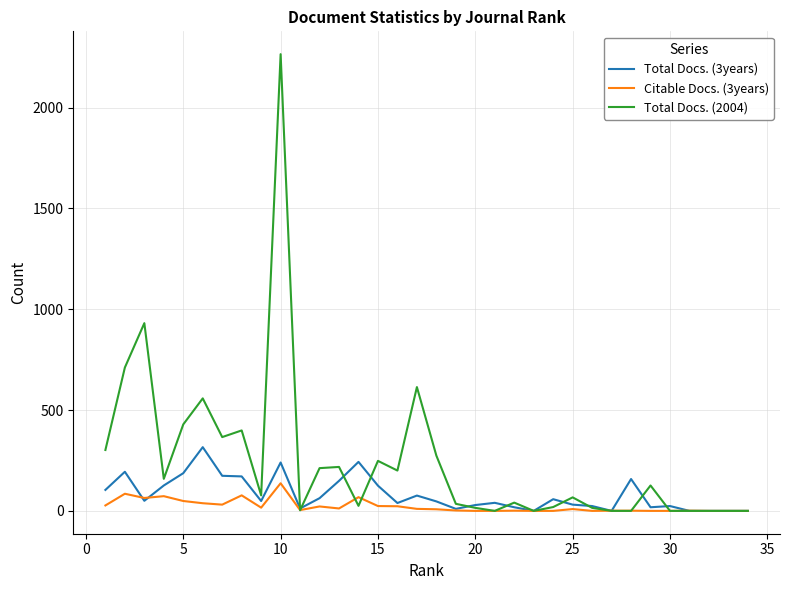

Rank the series by their maximum value, from lowest to highest.

Citable Docs. (3years), Total Docs. (3years), Total Docs. (2004)